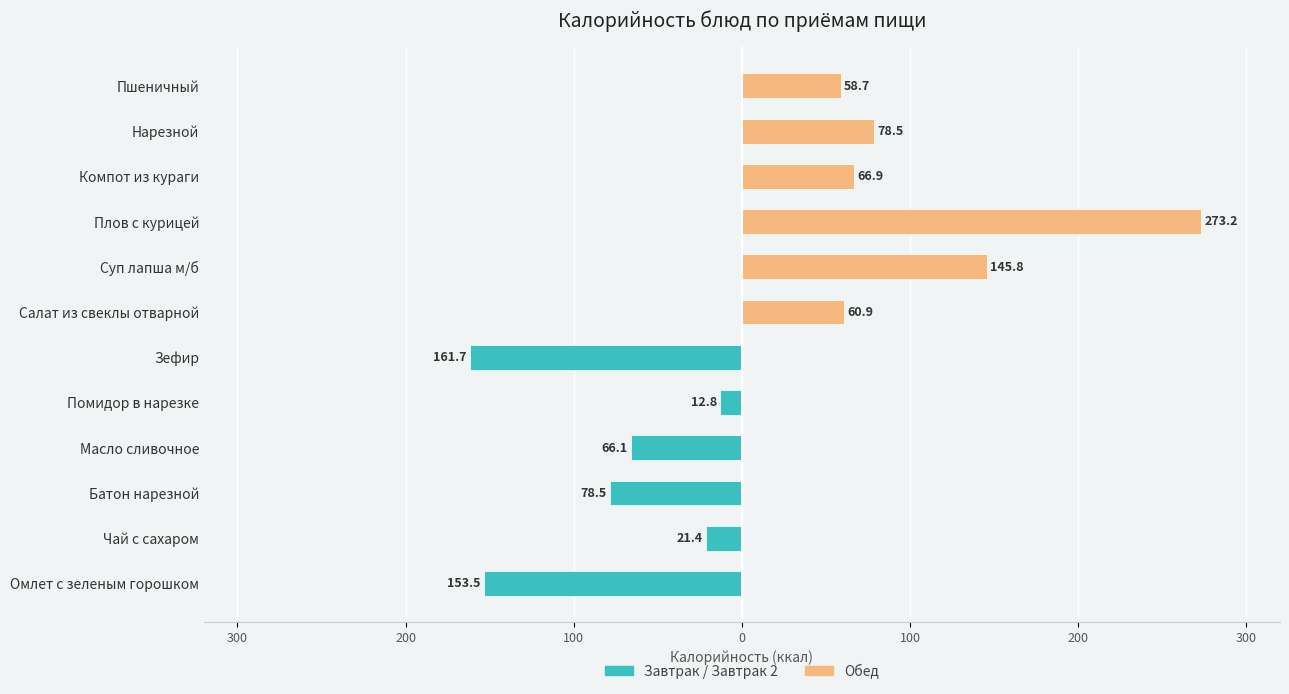

How many values in the Обед series are below 78?

3